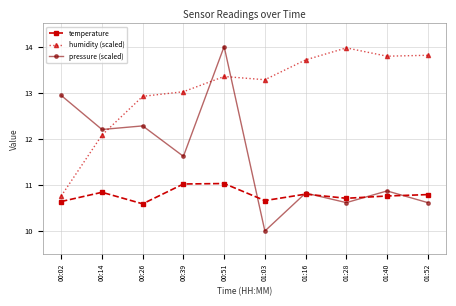

What is the spread (max minus min) of values at 01:52?

3.2